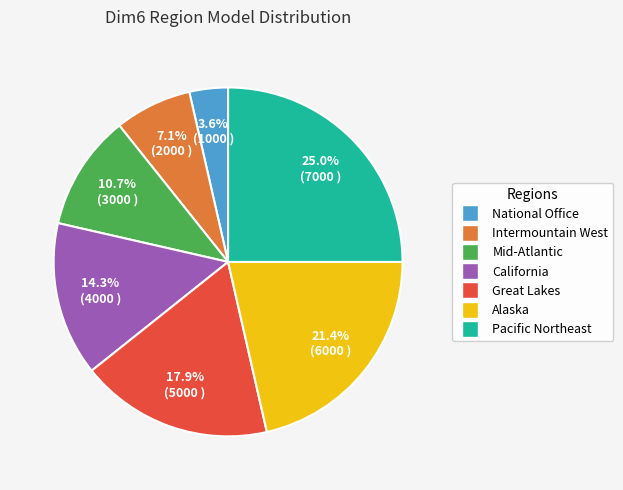

What is the ratio of the value at Mid-Atlantic to the value at National Office?

3.0